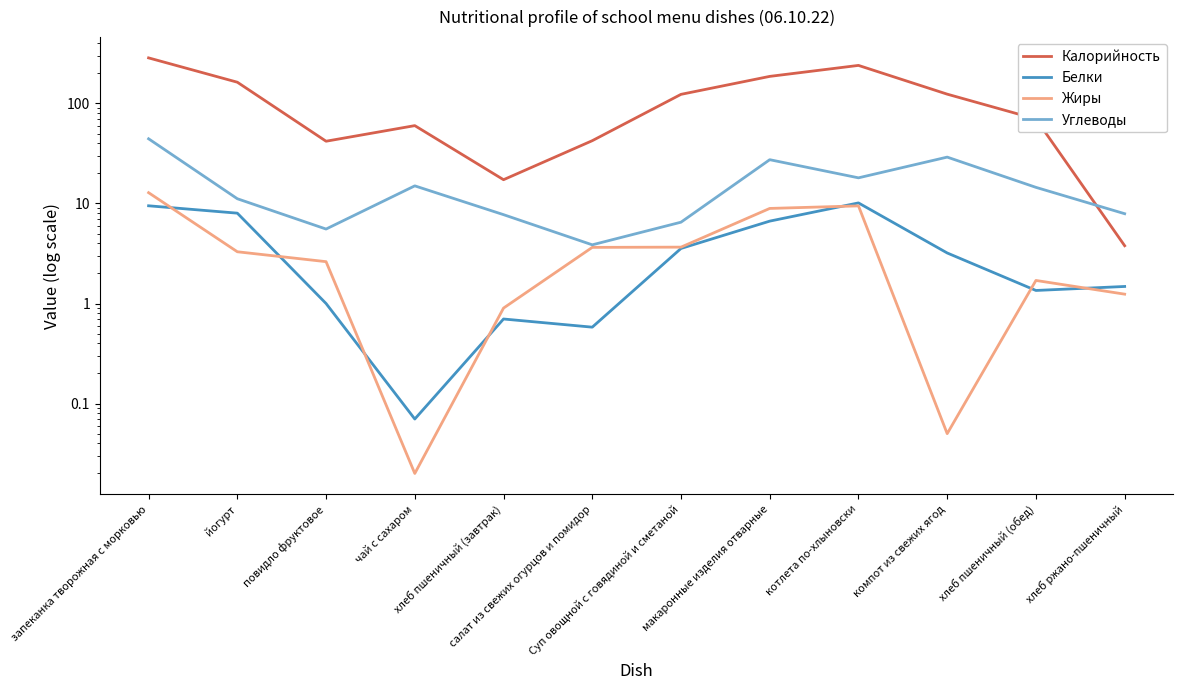

True or false: Жиры and Белки cross at least once.

True